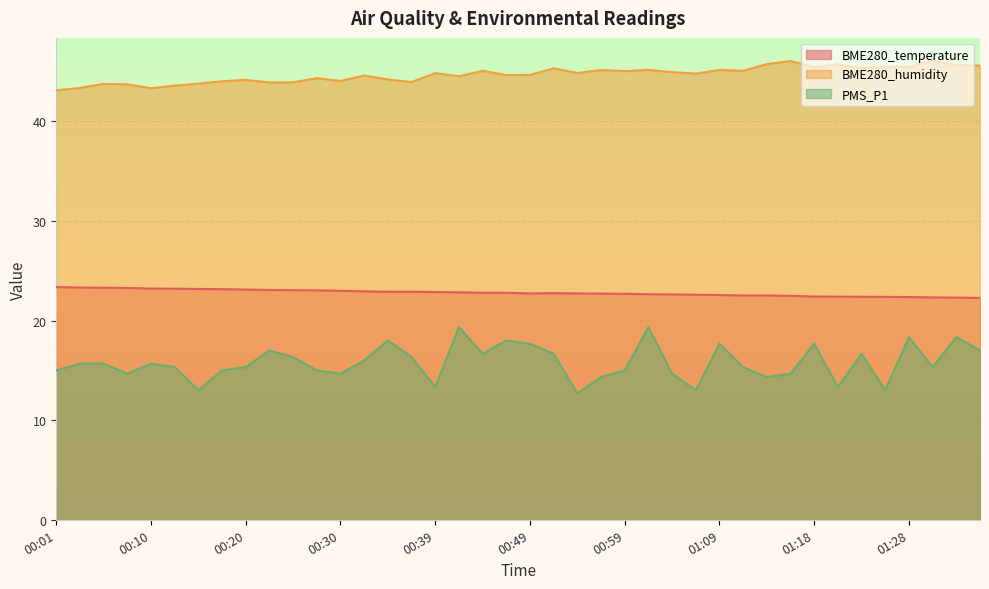

Does the chart display data point markers on the line(s)?

No